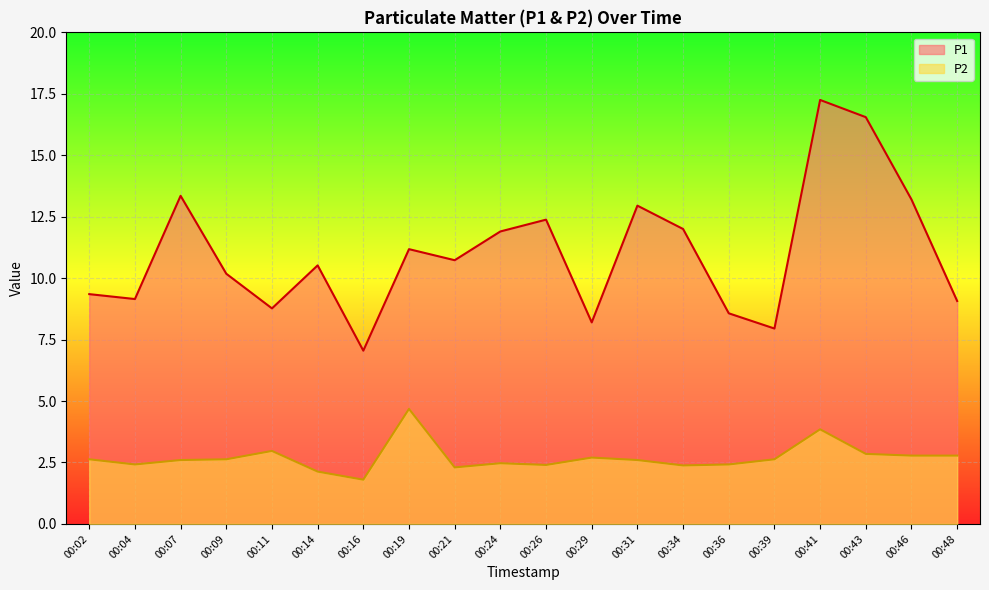

True or false: P2 has more than 0 interior local peaks.

True